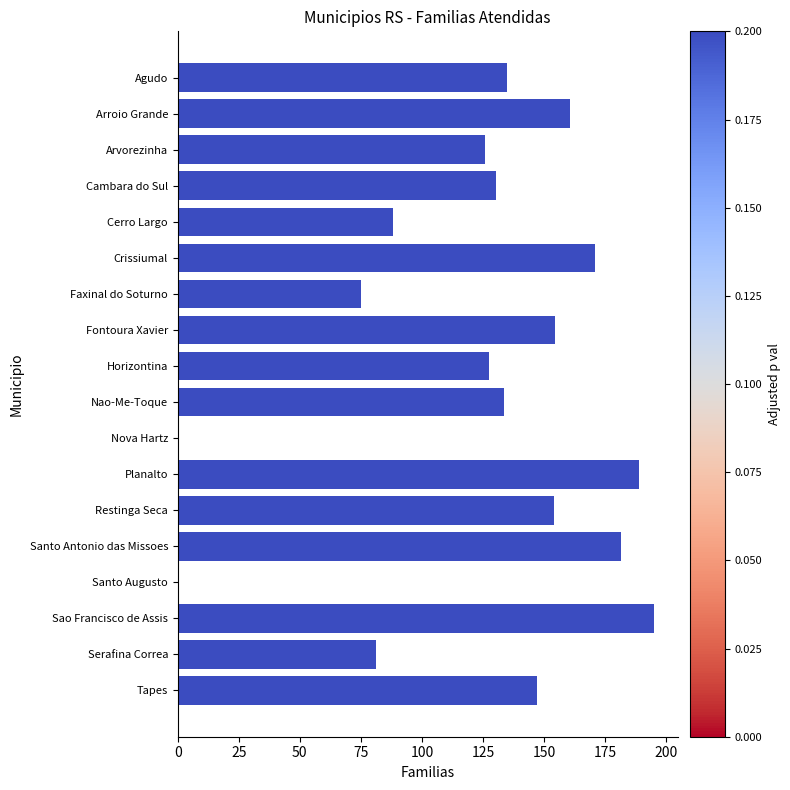

Is it true that the value at Faxinal do Soturno is 21.0?

False